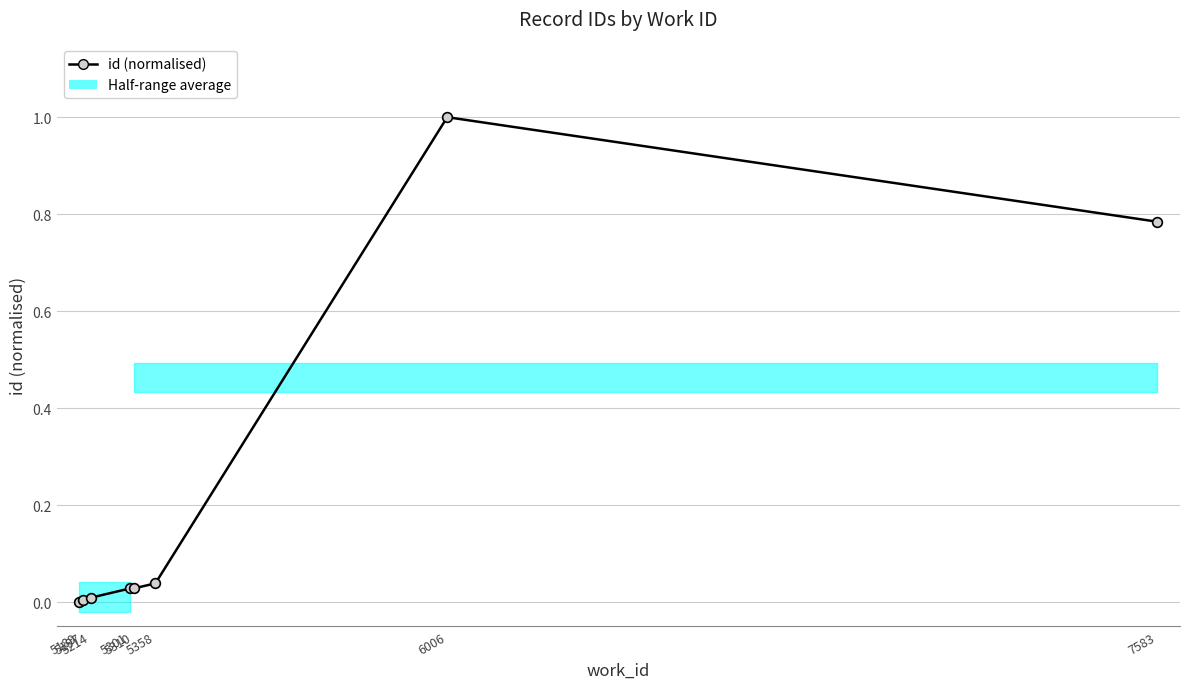

True or false: there are more than 1 points higher than both neighbors.

False